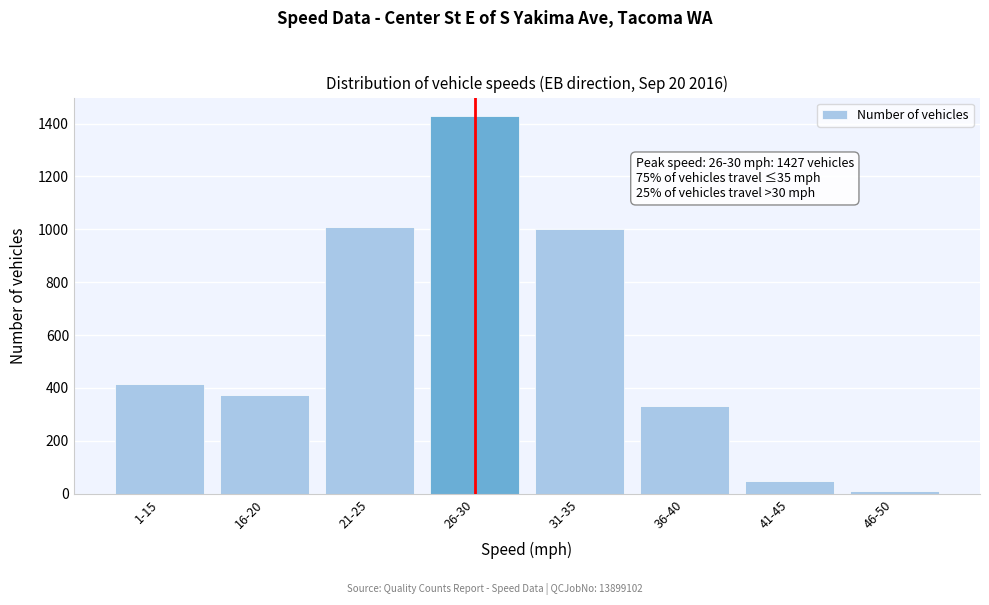

Reading right to left, list all the values displayed in this chart.

46-50=11	41-45=49	36-40=333	31-35=1002	26-30=1427	21-25=1008	16-20=375	1-15=416